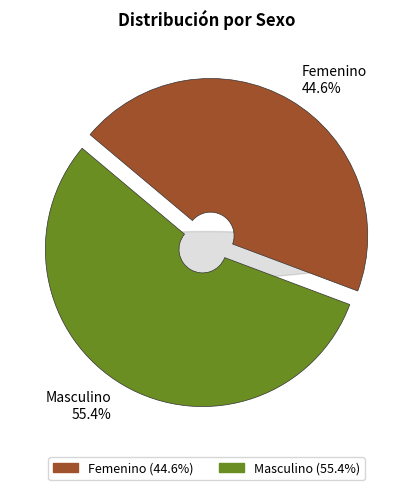

Count the number of slices in the pie.

2